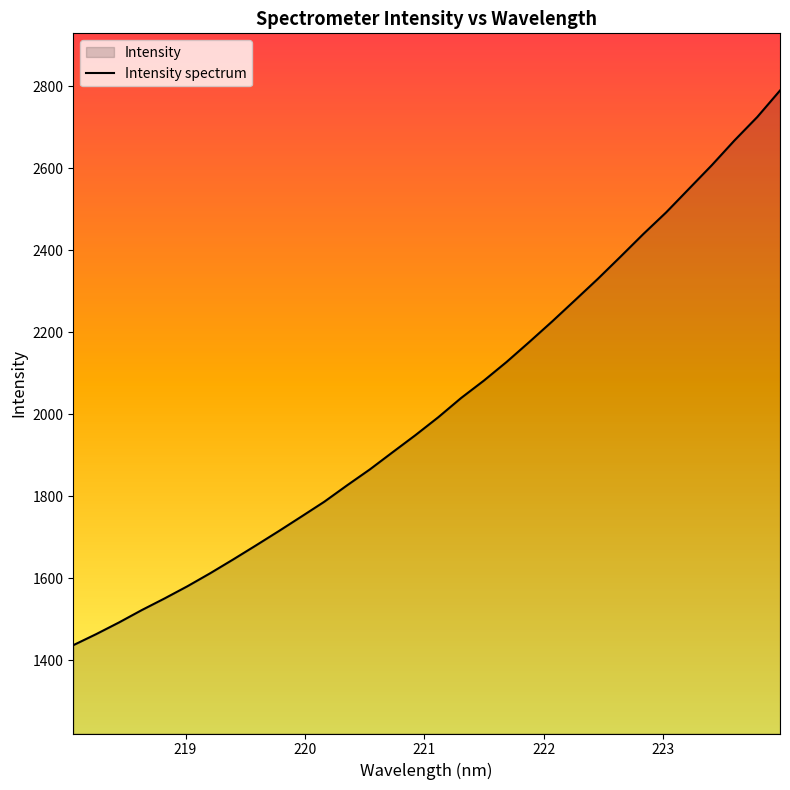

What is the difference between the maximum and minimum values?

1353.2